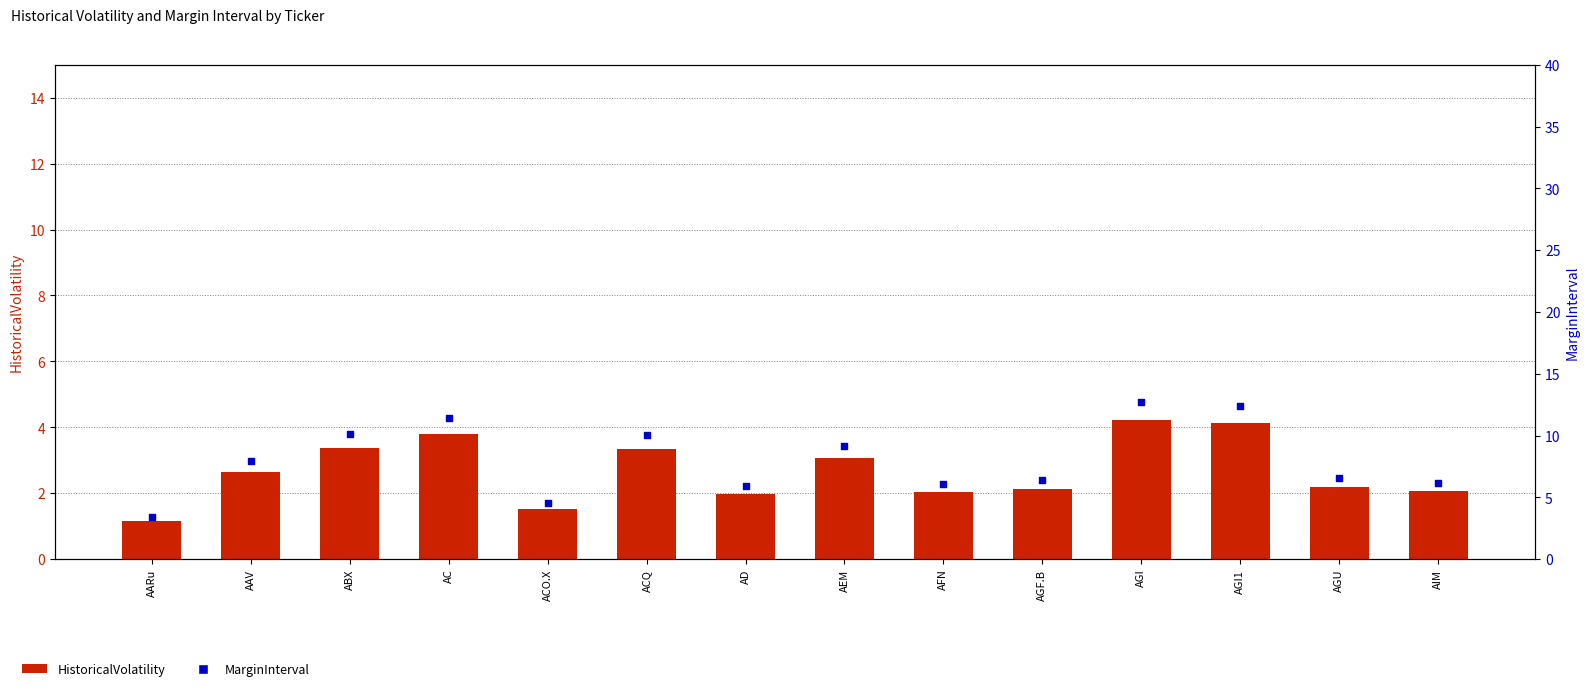

Which series has the largest total across all categories?

MarginInterval